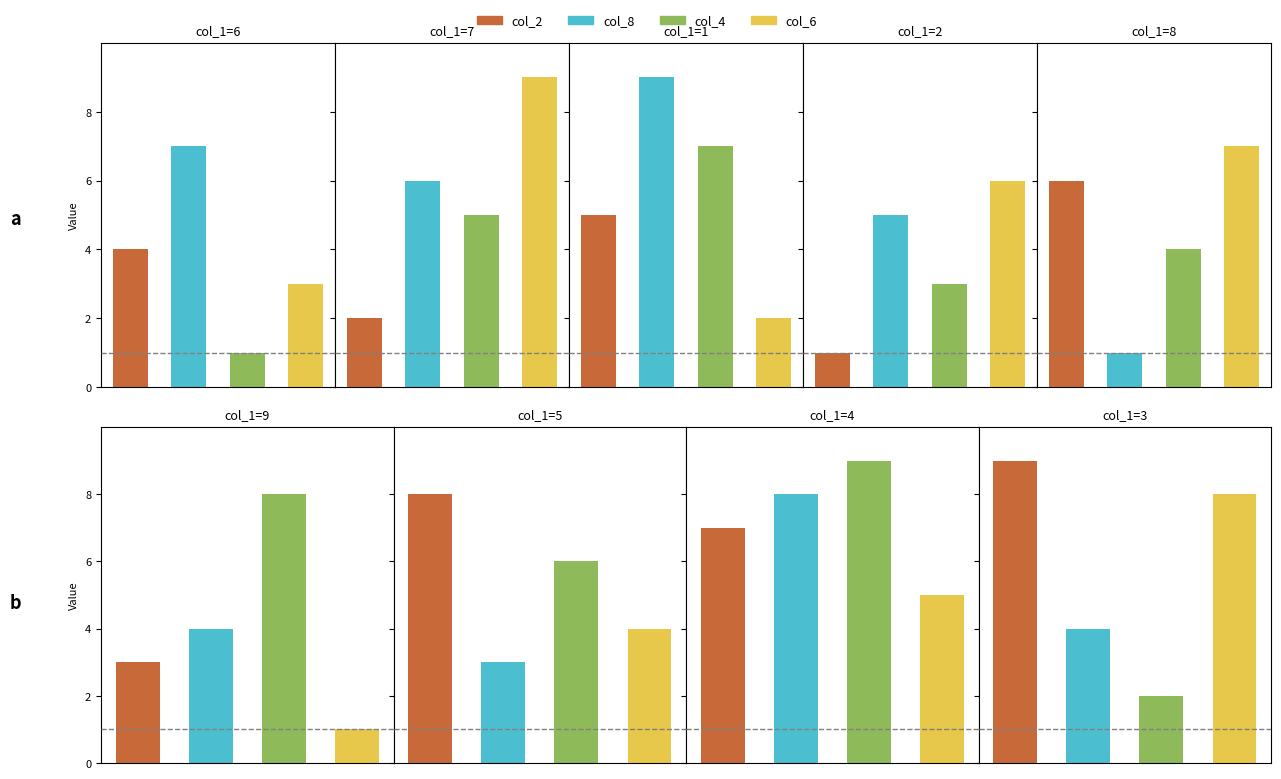

Rank the categories by col_4 value from highest to lowest.

4, 9, 1, 5, 7, 8, 2, 3, 6